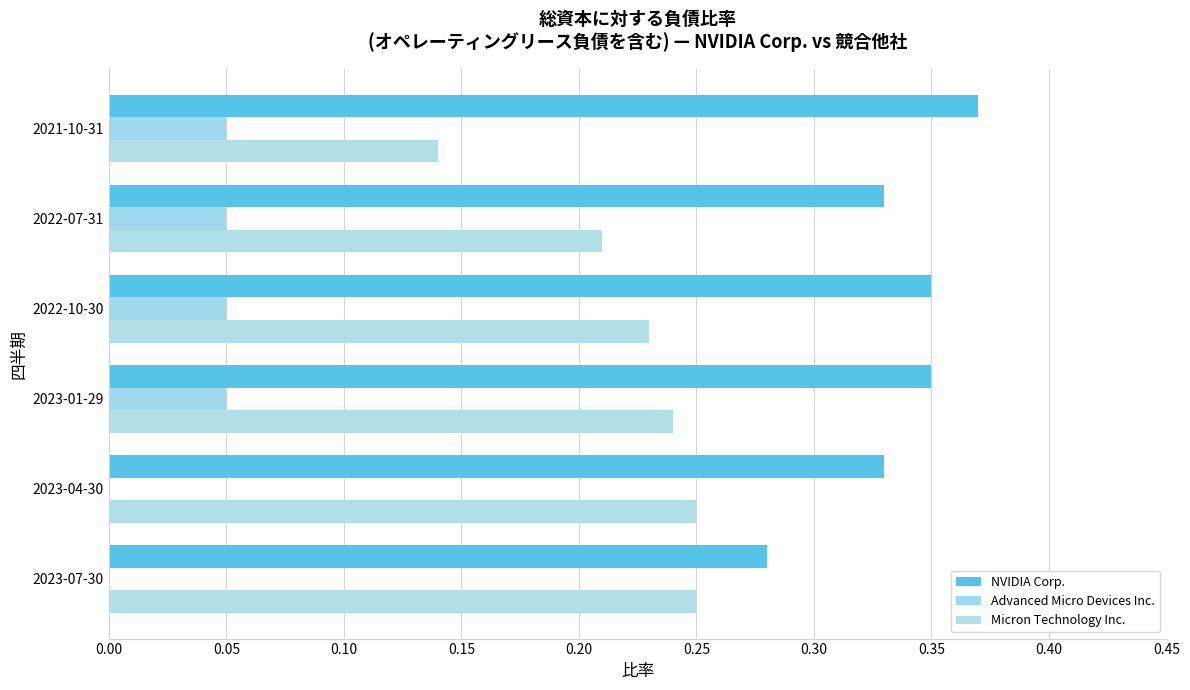

How many data points does each series have?

6